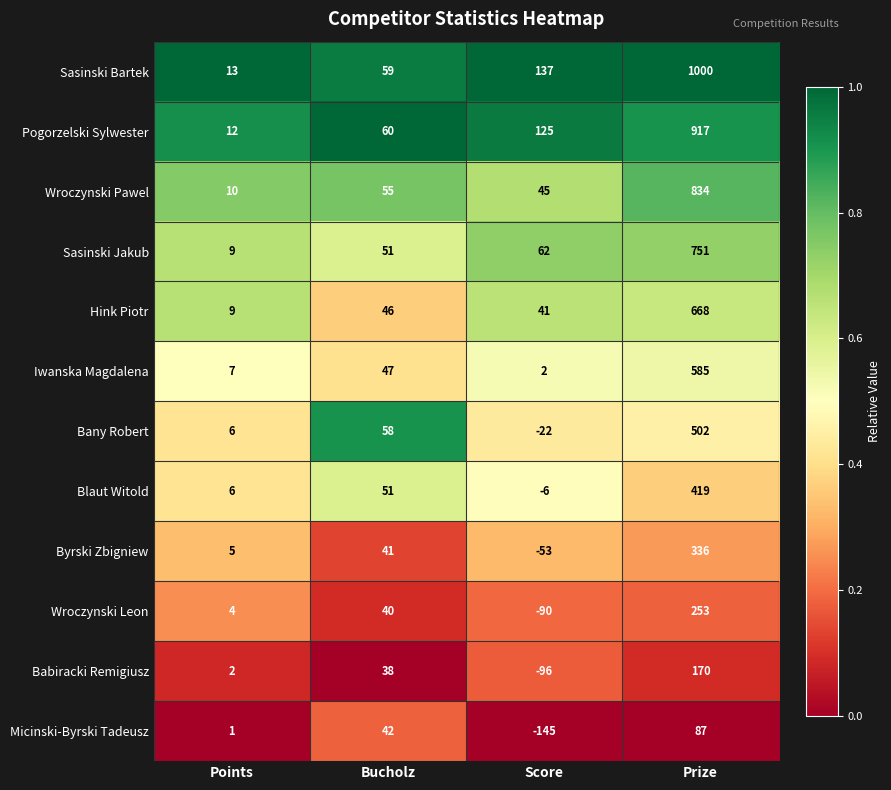

What is the total value across all series at Bucholz?

588